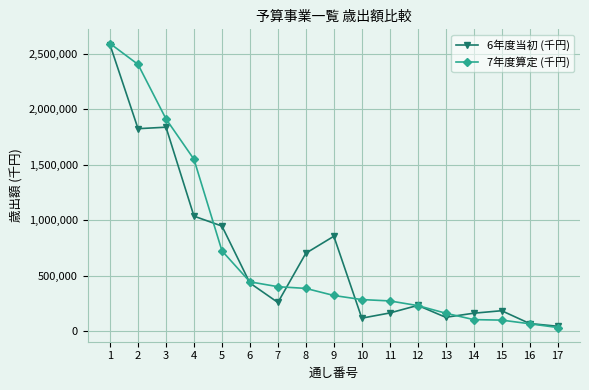

Count the number of data series in this chart.

2